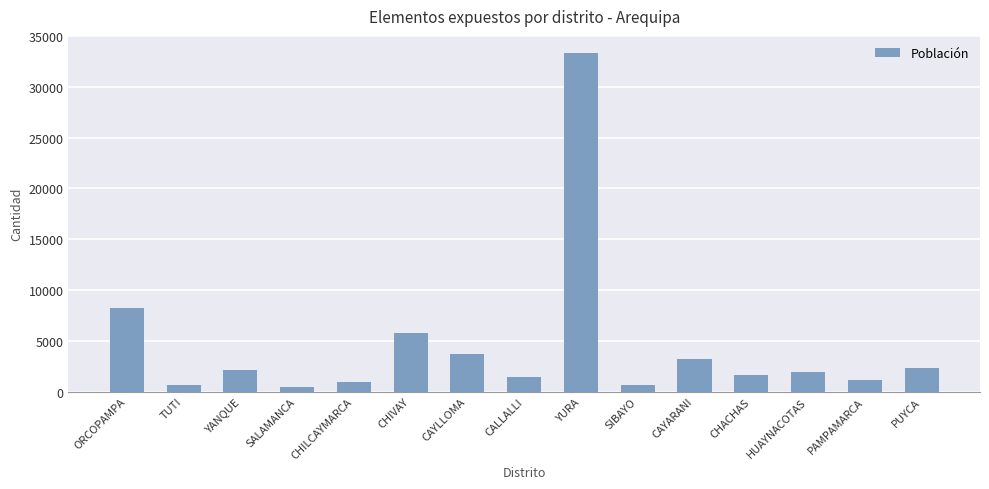

Are the bars horizontal?

No